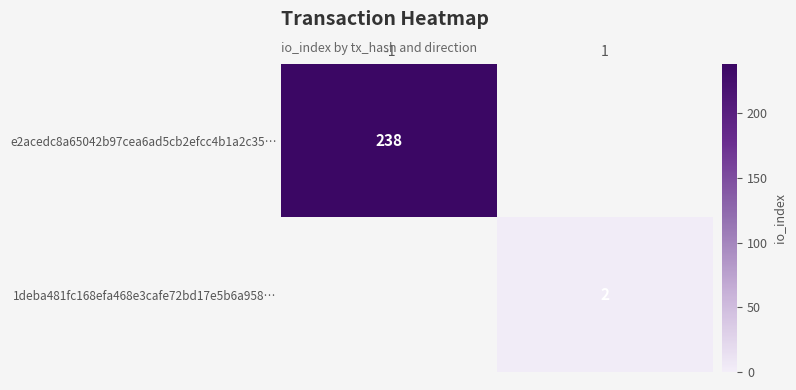

Which has a higher value, -1 or 1?

1